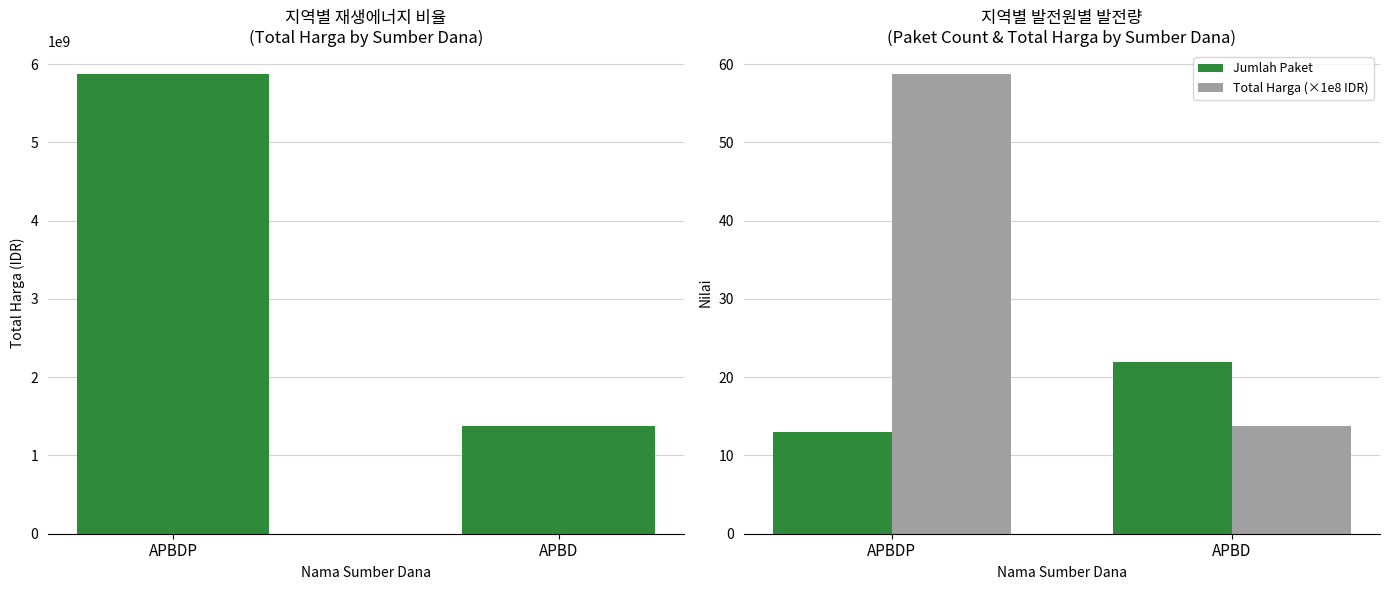

True or false: Total Harga (×1e8 IDR) has a value of 96.9 at APBDP.

False